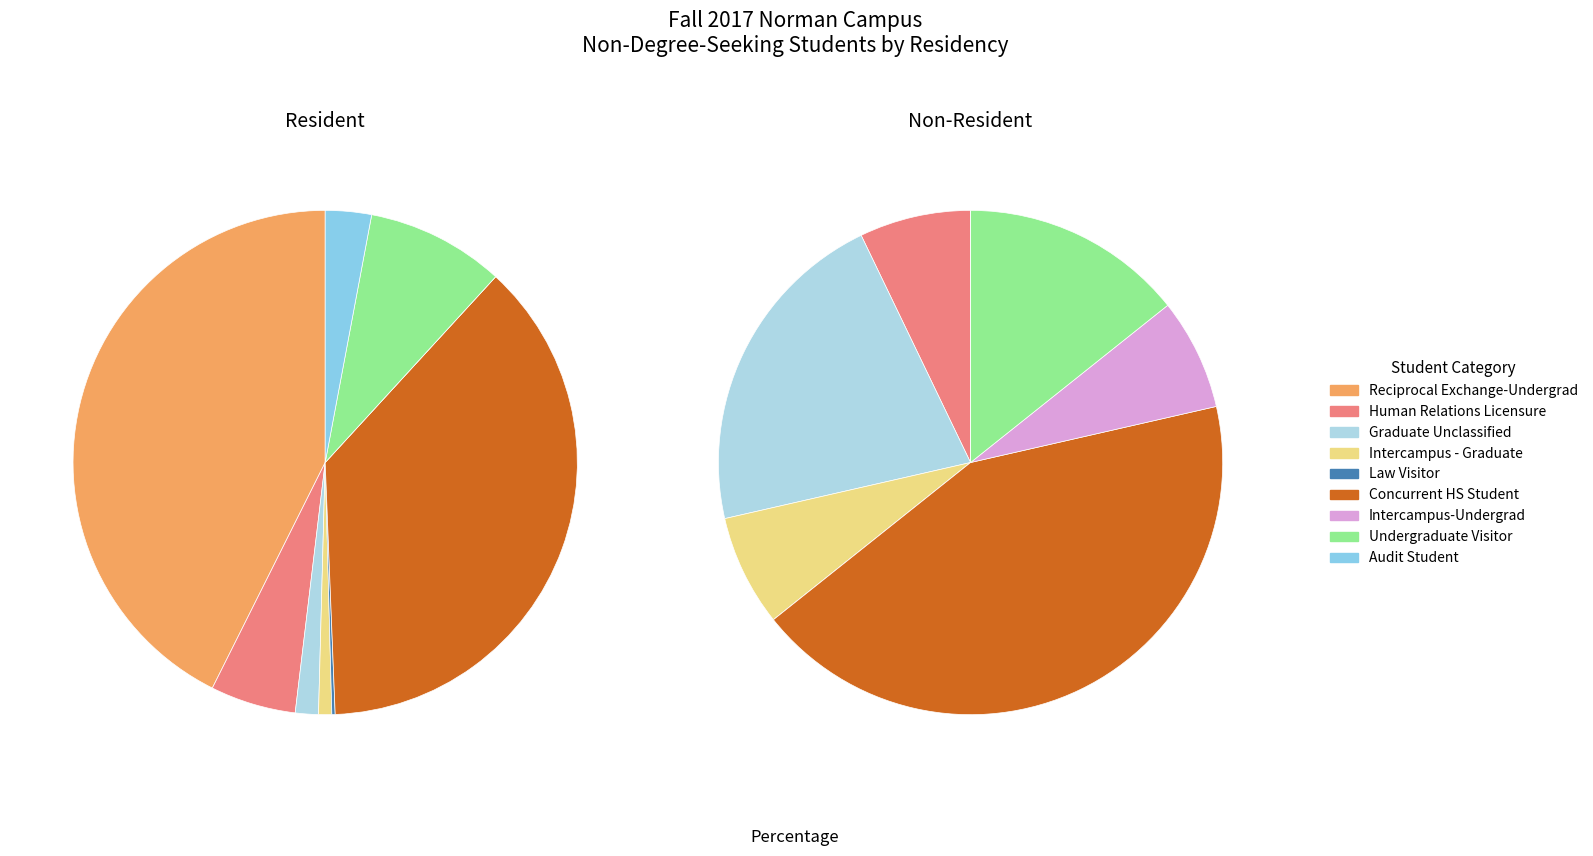

Which slice is the largest?

Reciprocal Exchange-Undergrad